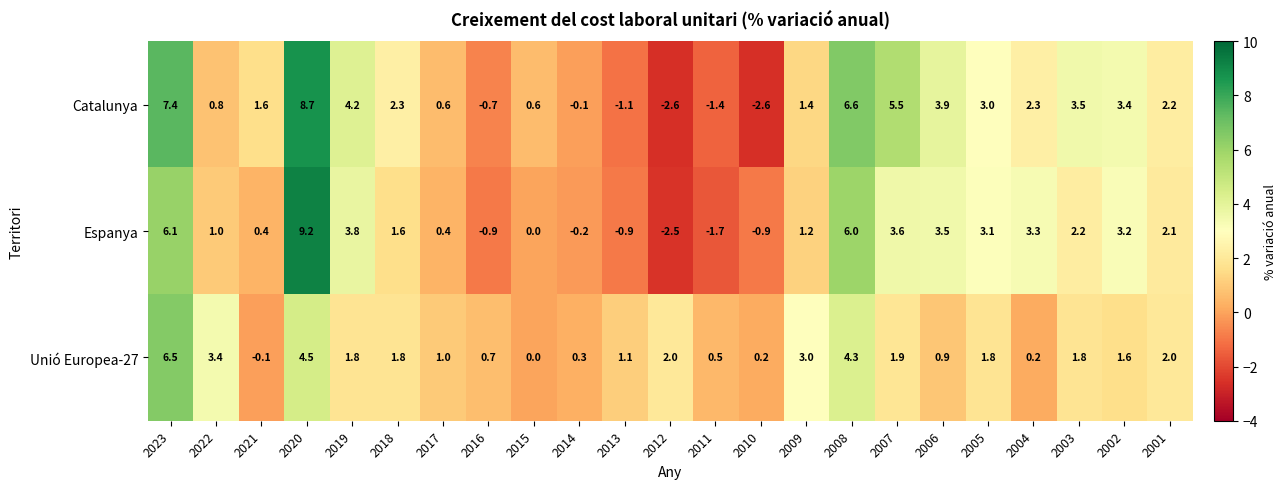

What is the smallest value displayed?

-2.6